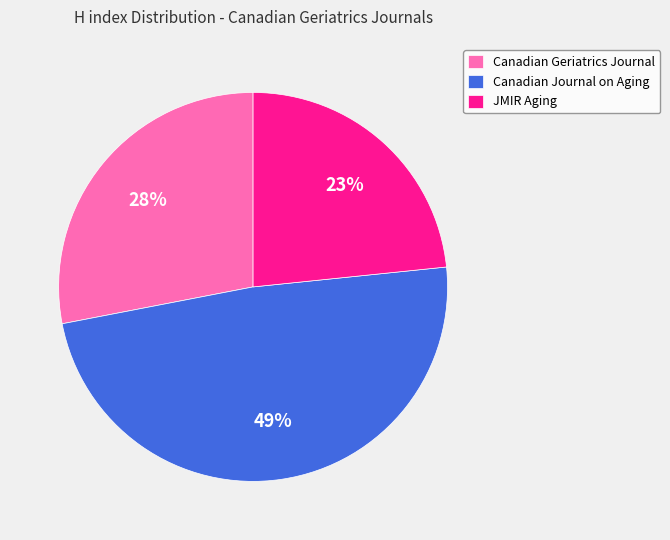

Does Canadian Journal on Aging account for over 50% of the chart?

No